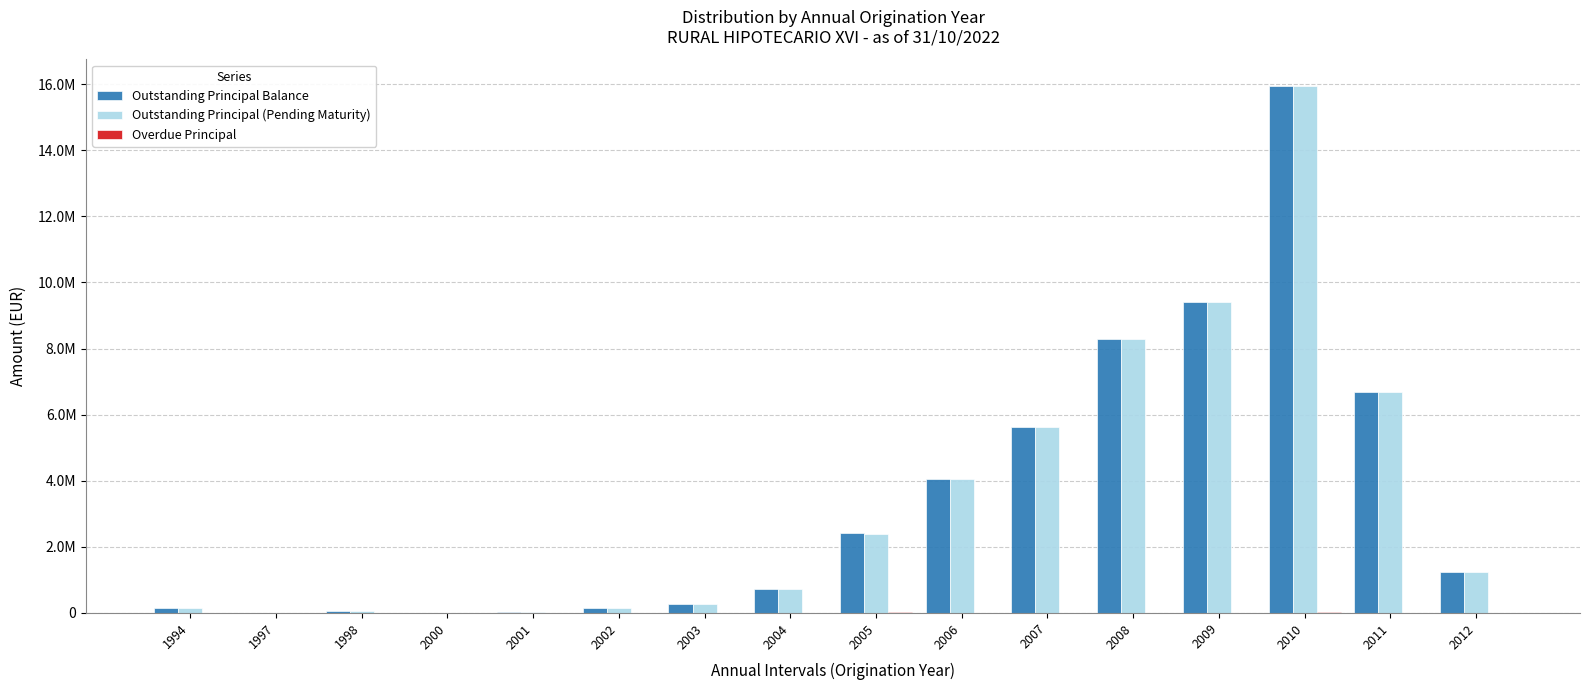

Reading left to right, what are all the values shown in this chart?

Outstanding Principal Balance: 1994=145886.7	1997=8576.3	1998=72738.2	2000=6606.0	2001=19224.2	2002=149621.2	2003=279648.7	2004=736903.6	2005=2419769.2	2006=4038787.1	2007=5639776.6	2008=8287755.6	2009=9416418.6	2010=15953763.1	2011=6690390.5	2012=1242849.6
Outstanding Principal (Pending Maturity): 1994=145886.7	1997=8576.3	1998=72738.2	2000=6061.2	2001=19224.2	2002=149621.2	2003=279648.7	2004=736708.7	2005=2399615.5	2006=4038341.1	2007=5639776.6	2008=8274005.7	2009=9415968.6	2010=15938890.0	2011=6689428.3	2012=1242849.6
Overdue Principal: 1994=0.0	1997=0.0	1998=0.0	2000=544.9	2001=0.0	2002=0.0	2003=0.0	2004=195.0	2005=20153.7	2006=446.0	2007=0.0	2008=13749.8	2009=449.9	2010=14873.1	2011=962.1	2012=0.0